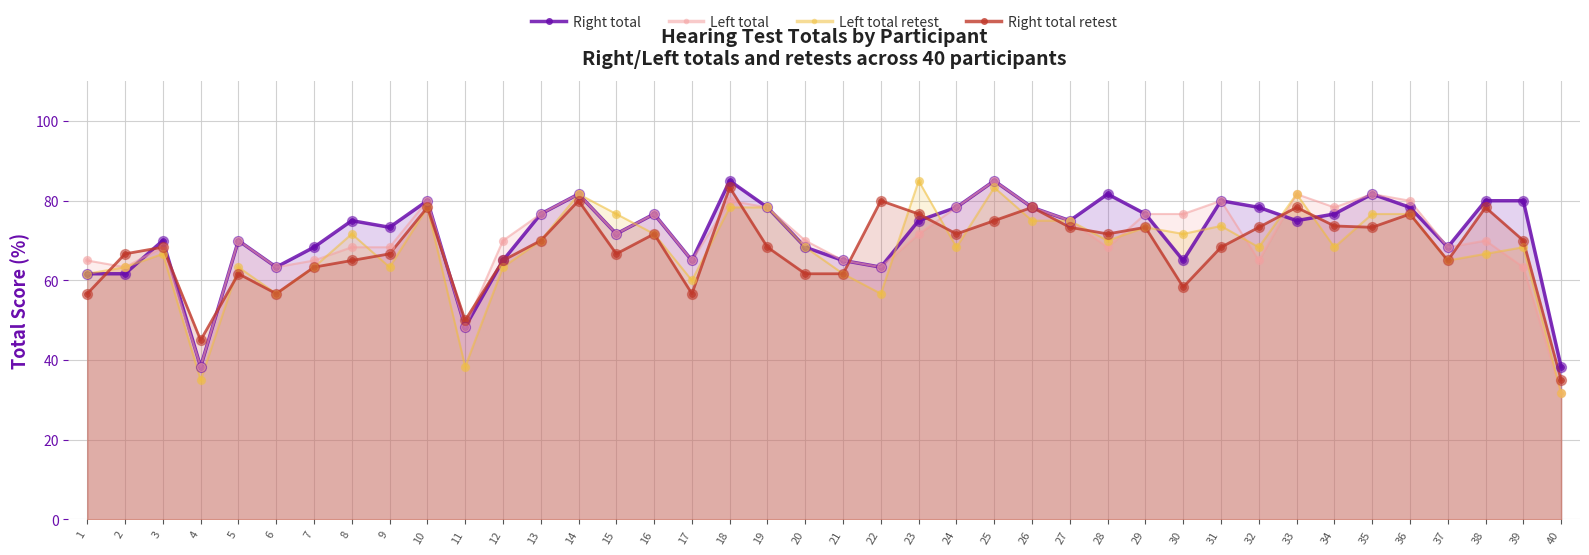

Which series reaches the maximum Y coordinate?

Right total